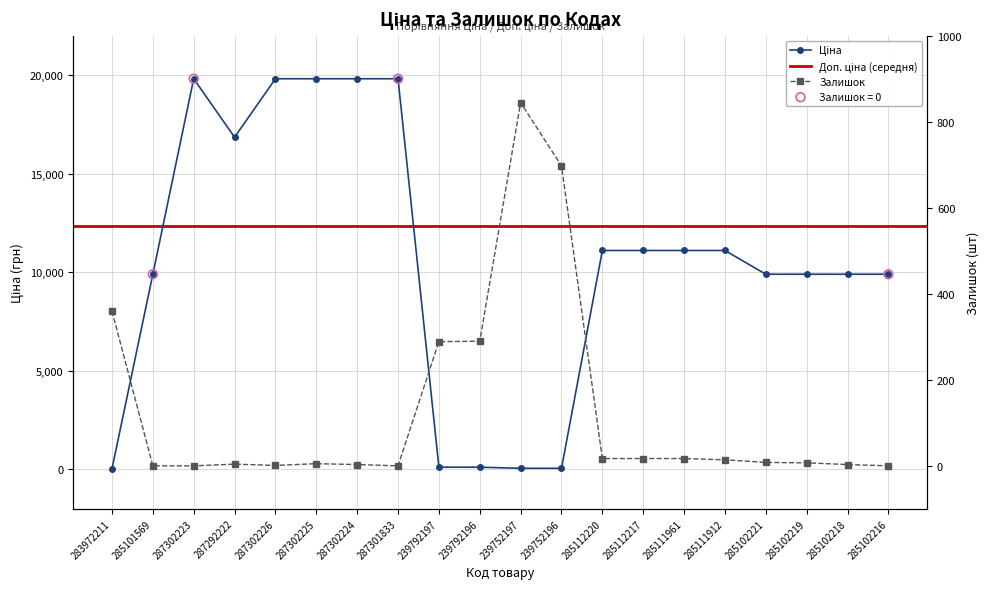

Which series reaches the minimum Y coordinate?

Залишок